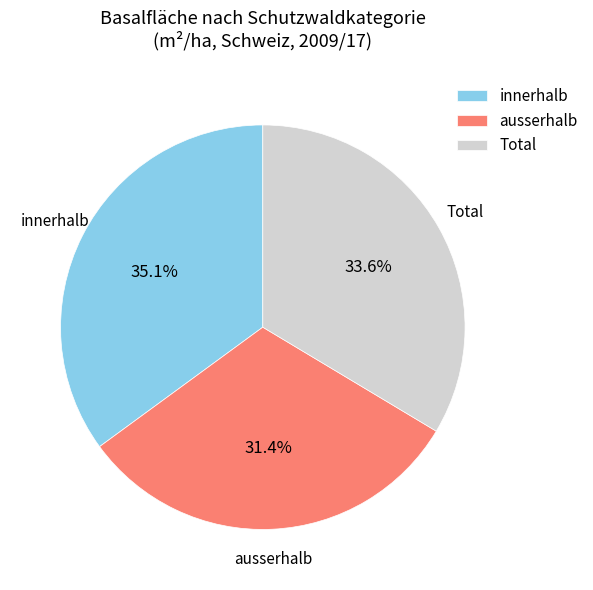

Which slice is the smallest?

ausserhalb